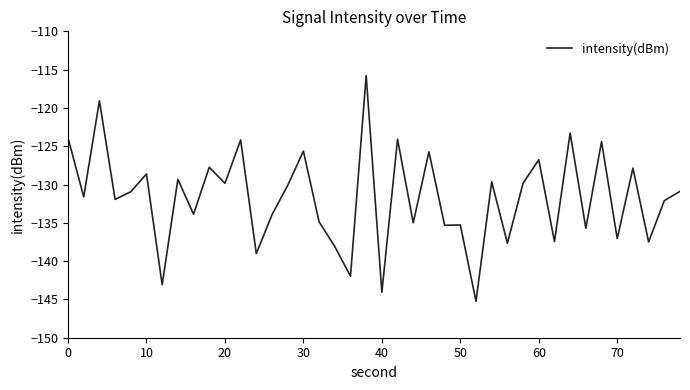

What is the difference between the maximum and minimum values?

29.5